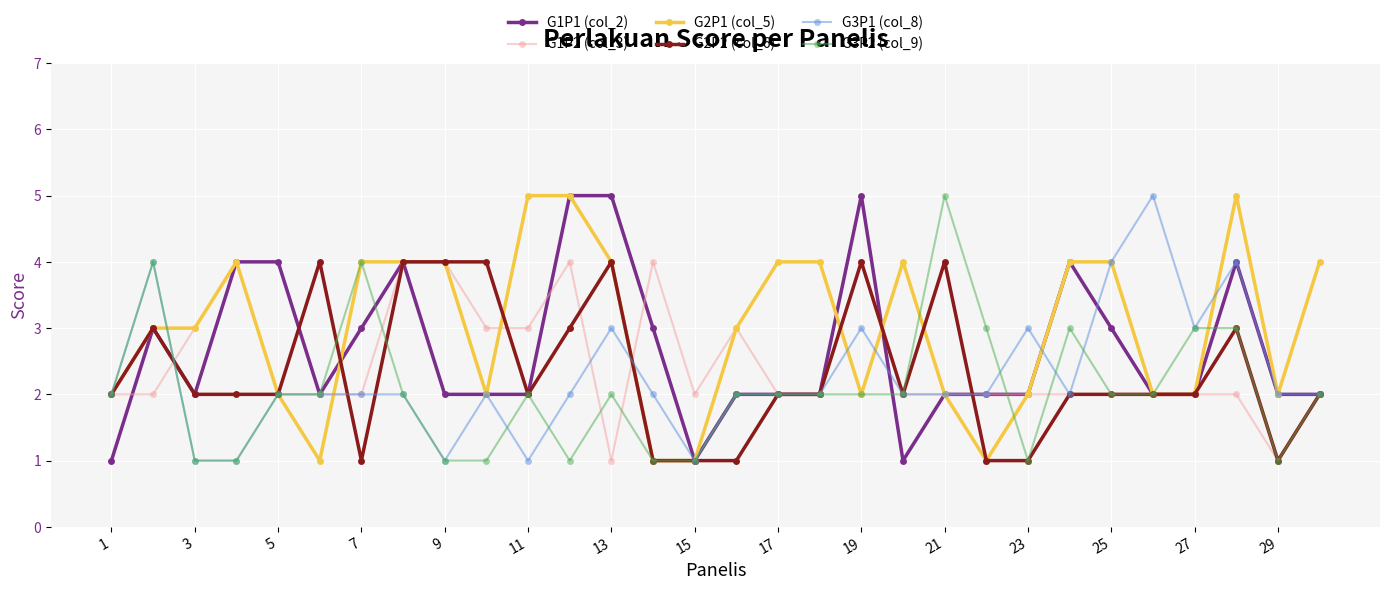

True or false: G1P1 (col_2) has more than 0 interior local peaks.

True